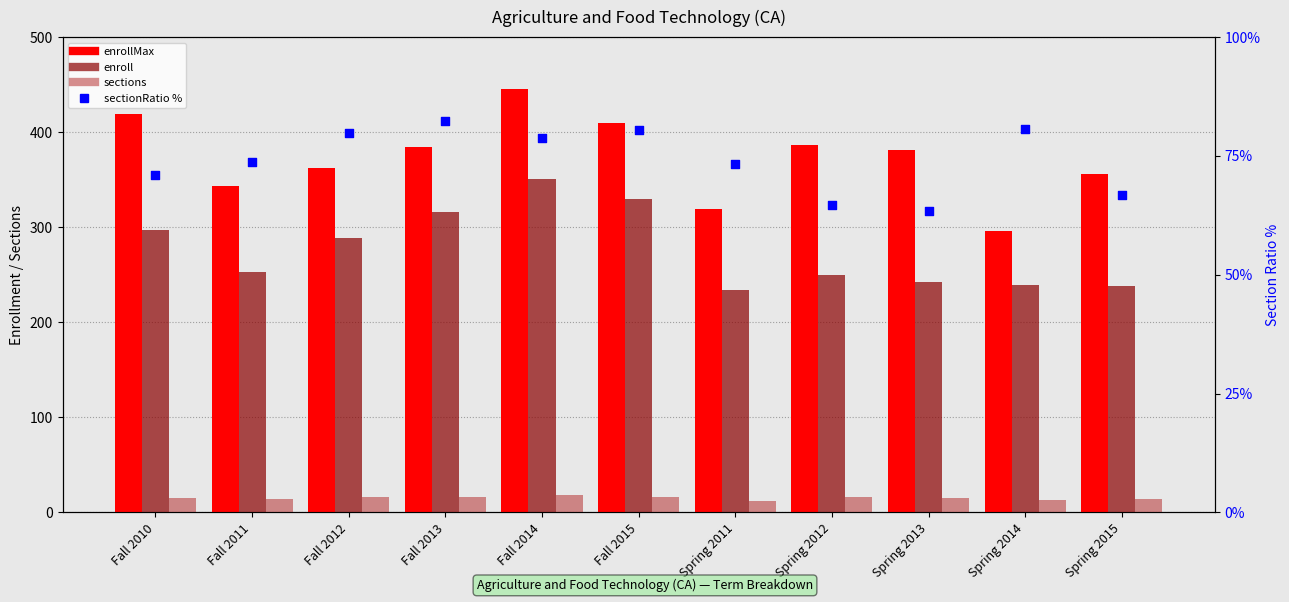

Is the value of enroll at Spring 2014 greater than the value of enrollMax at Fall 2012?

No